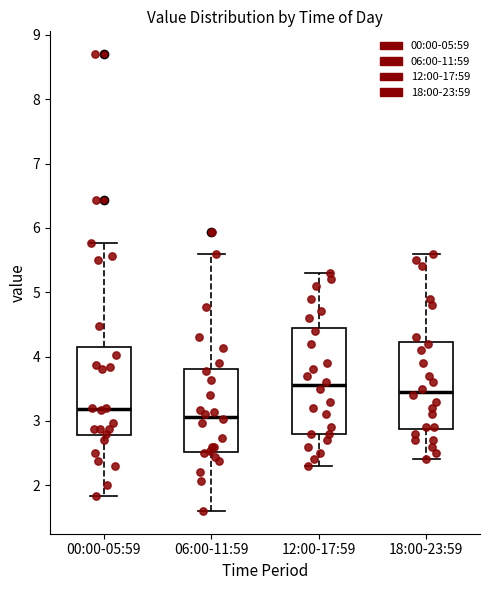

Where is the lower edge of the box for 00:00-05:59 on the y-axis? The values are not printed on the chart, so give them approximately, as read against the axis.

2.8